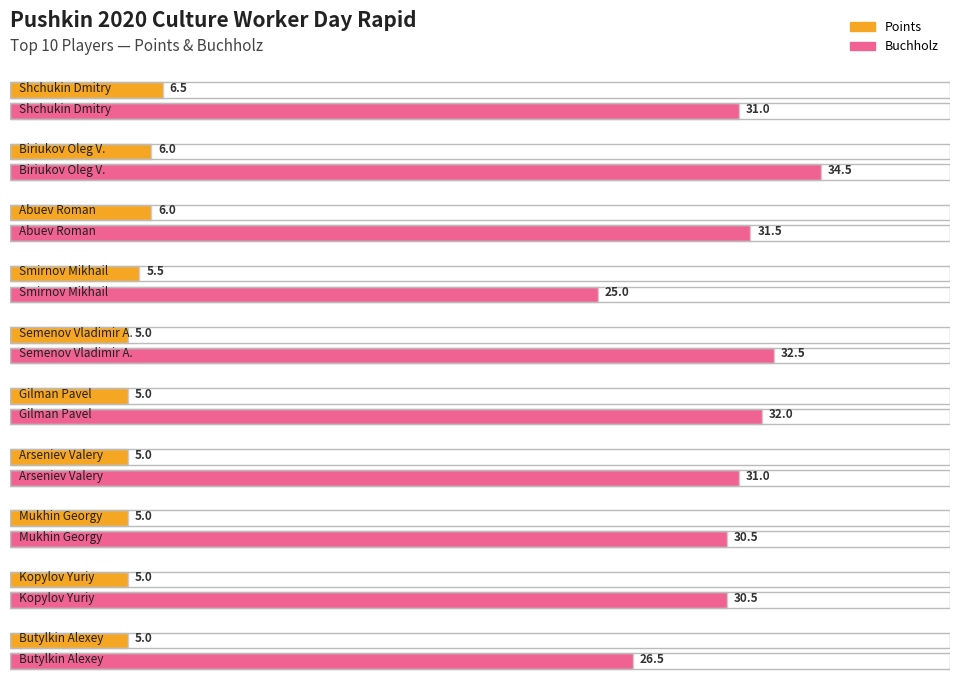

What is the label of the 4th bar from the left?

Smirnov Mikhail